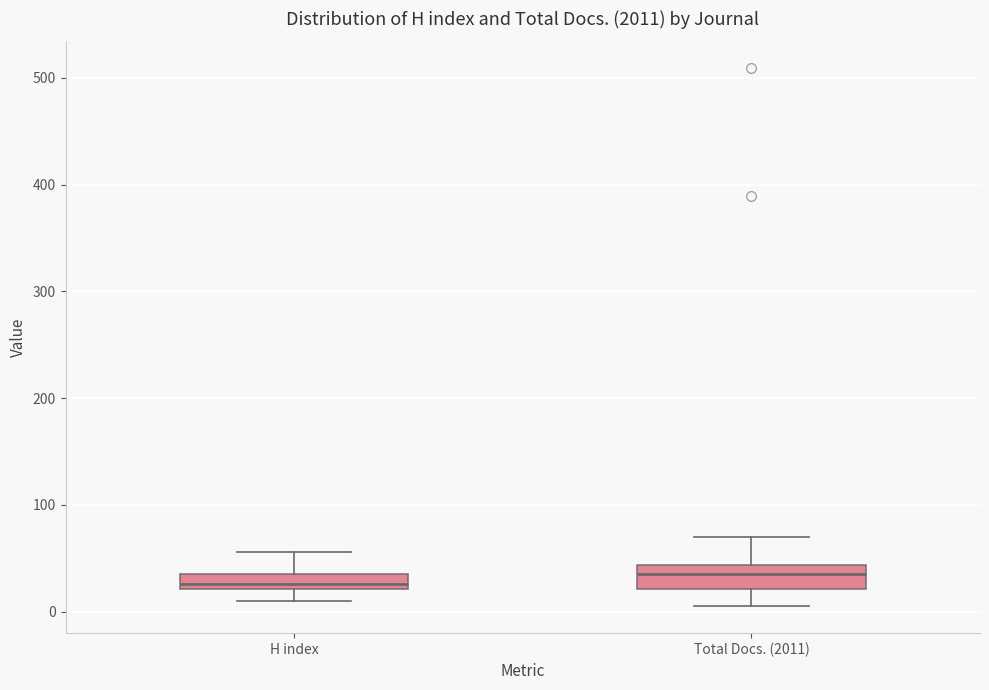

Where does the median line of the box for H index sit on the y-axis? The values are not printed on the chart, so give them approximately, as read against the axis.

30